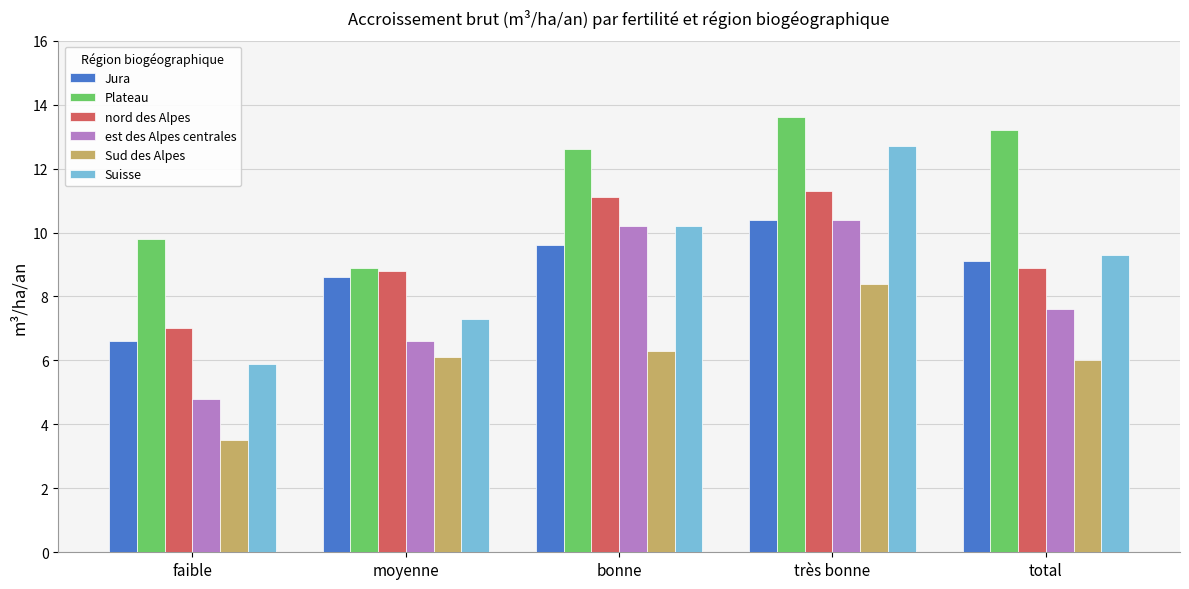

At which category is the sum across all series the highest?

très bonne